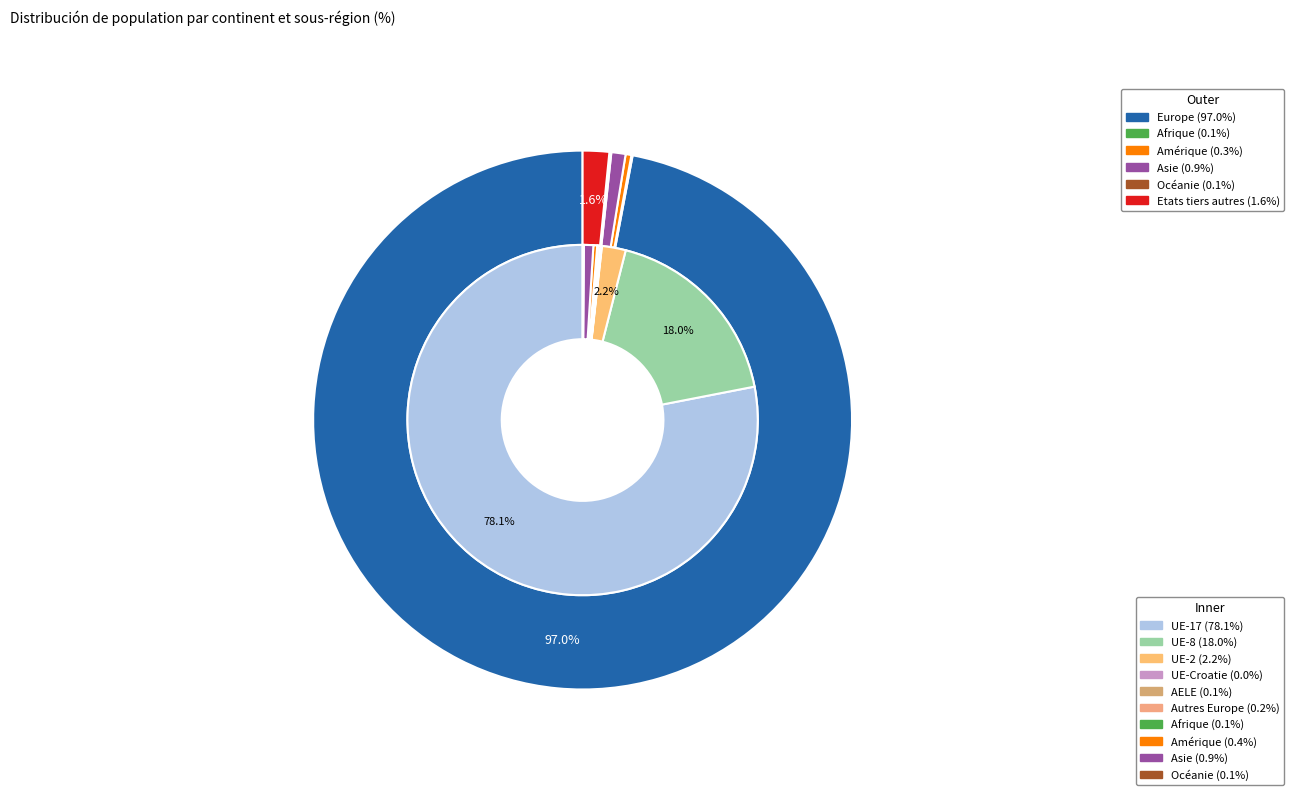

Combined, what portion of the pie is Etats tiers autres and Océanie?

1.7%